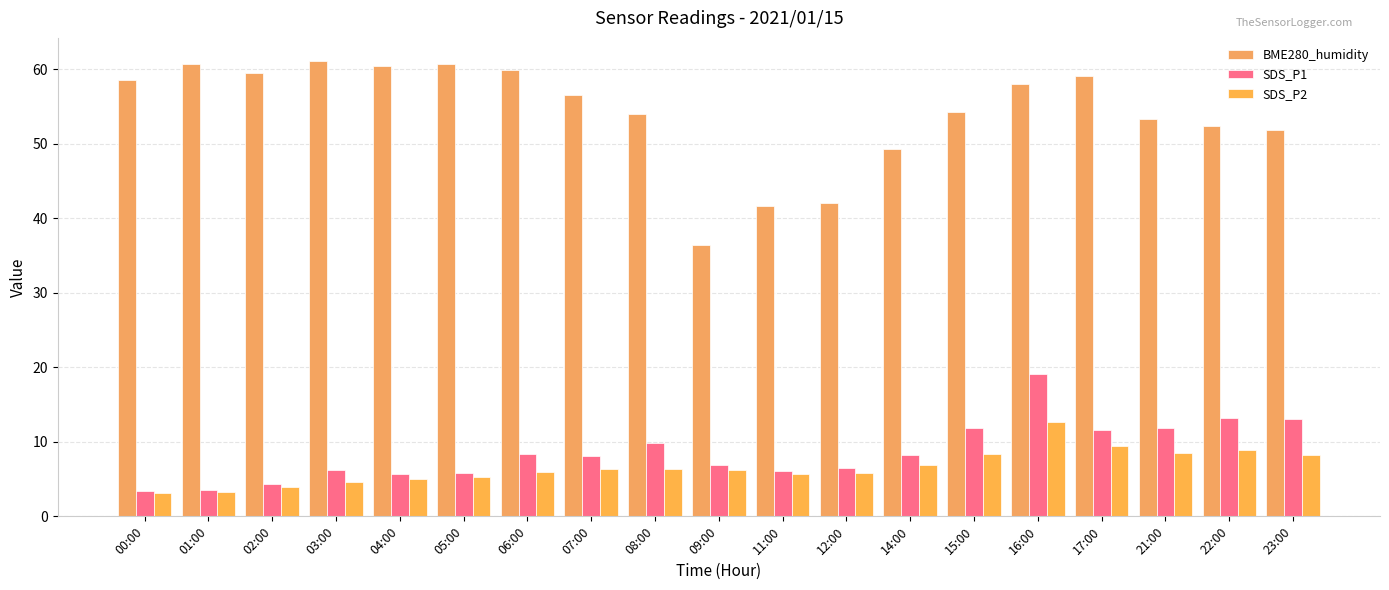

Which series changed the most between 11:00 and 23:00?

BME280_humidity